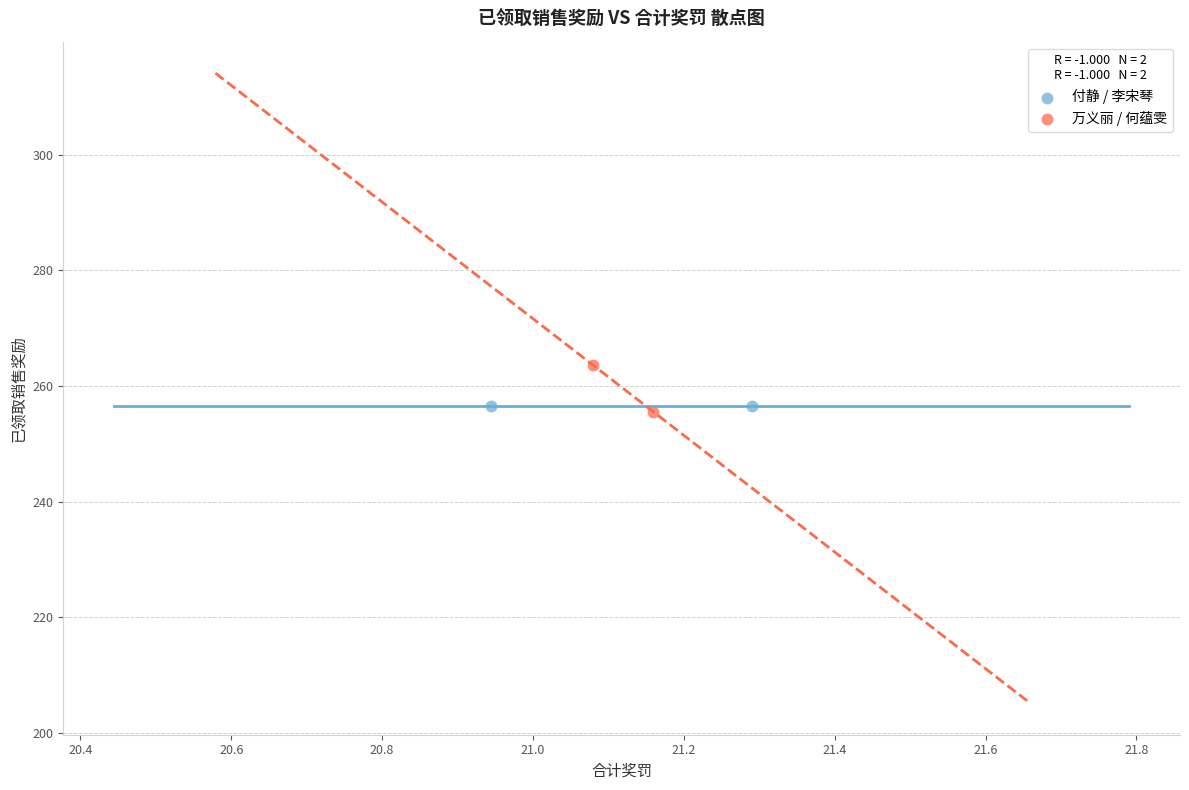

Which series has the widest spread of Y values?

万义丽 / 何蕴雯